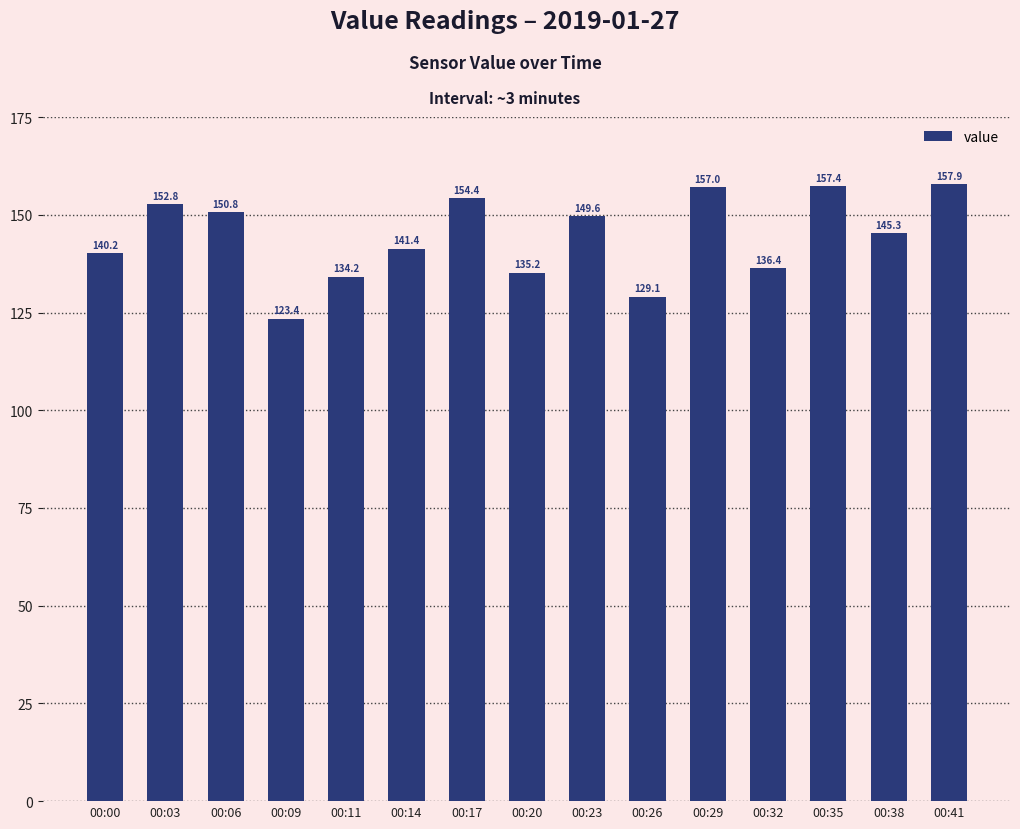

How many data points are less than 145?

7